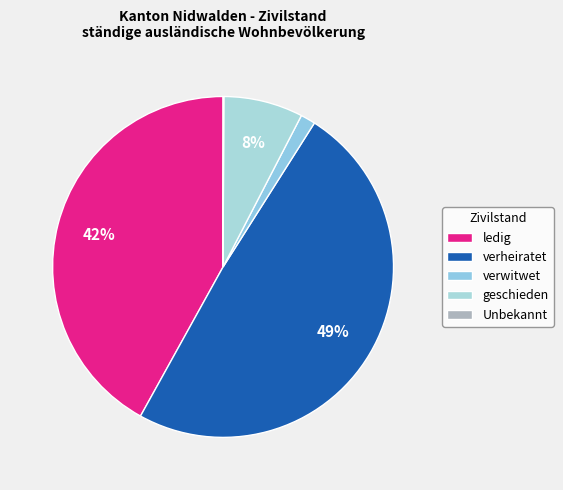

Which has a higher value, Unbekannt or verwitwet?

verwitwet